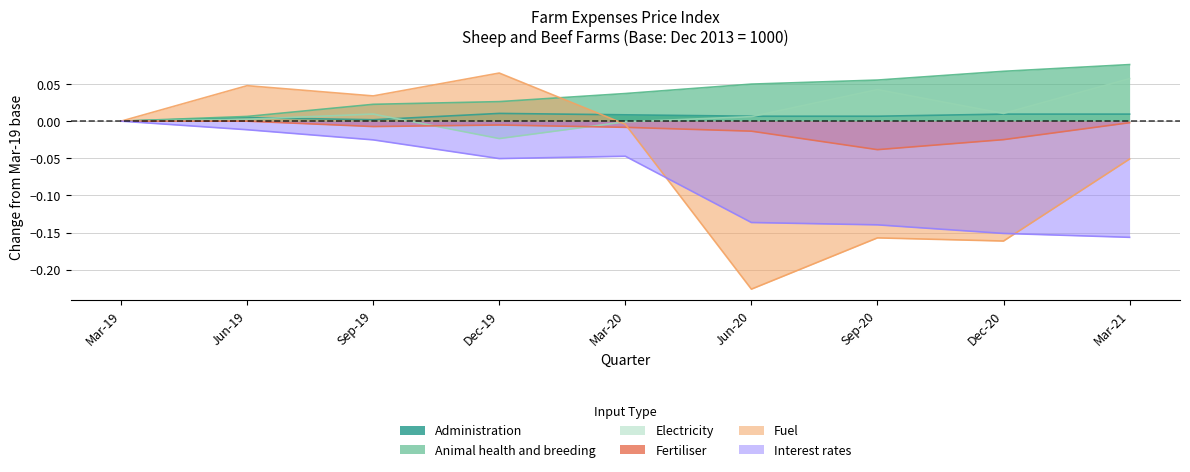

What is the label of the 6th point from the left?

Jun-20